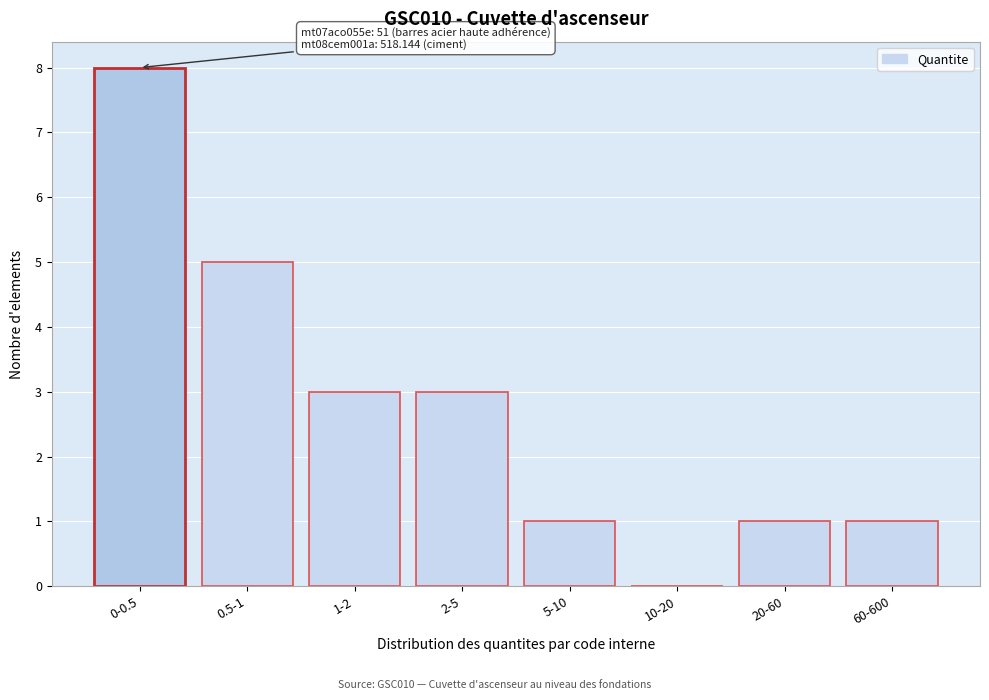

Reading left to right, what are all the values shown in this chart?

0-0.5=8	0.5-1=5	1-2=3	2-5=3	5-10=1	10-20=0	20-60=1	60-600=1